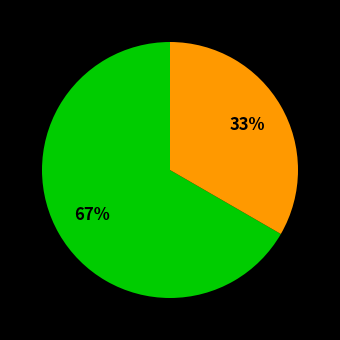

To the nearest percent, what is the average slice percentage?

50%